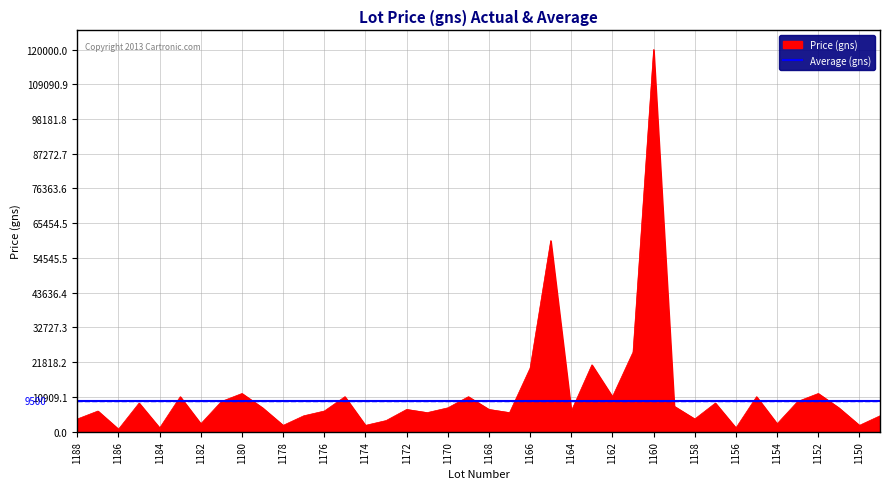

Does the chart have visible grid lines?

Yes